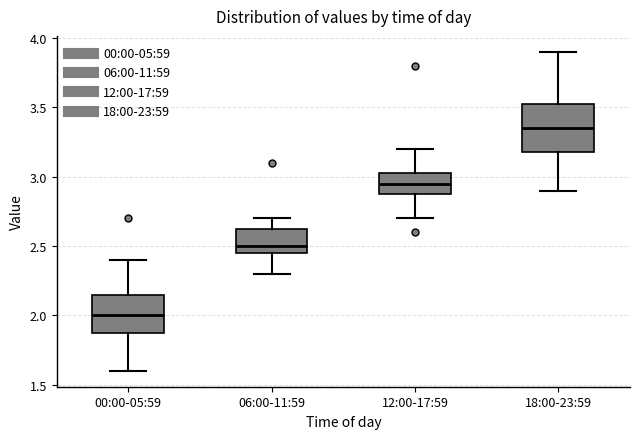

Where does the upper whisker of the box for 12:00-17:59 end on the y-axis? The values are not printed on the chart, so give them approximately, as read against the axis.

3.20